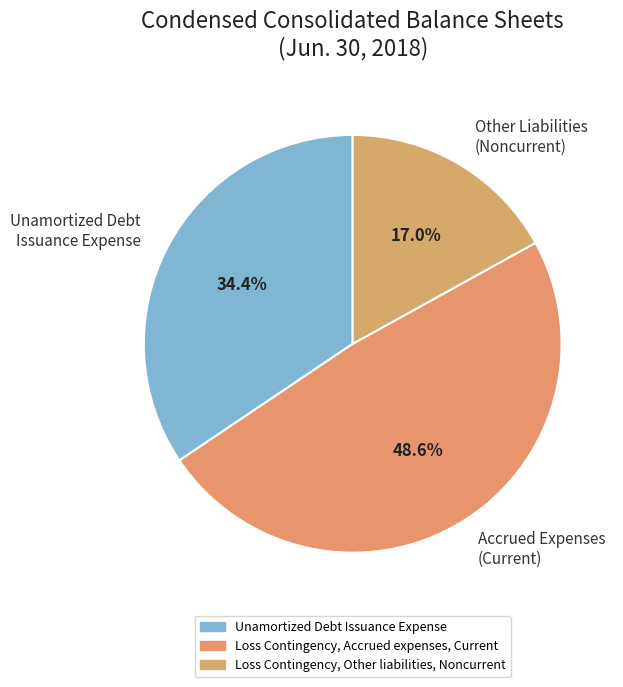

Does any single category account for the majority?

No